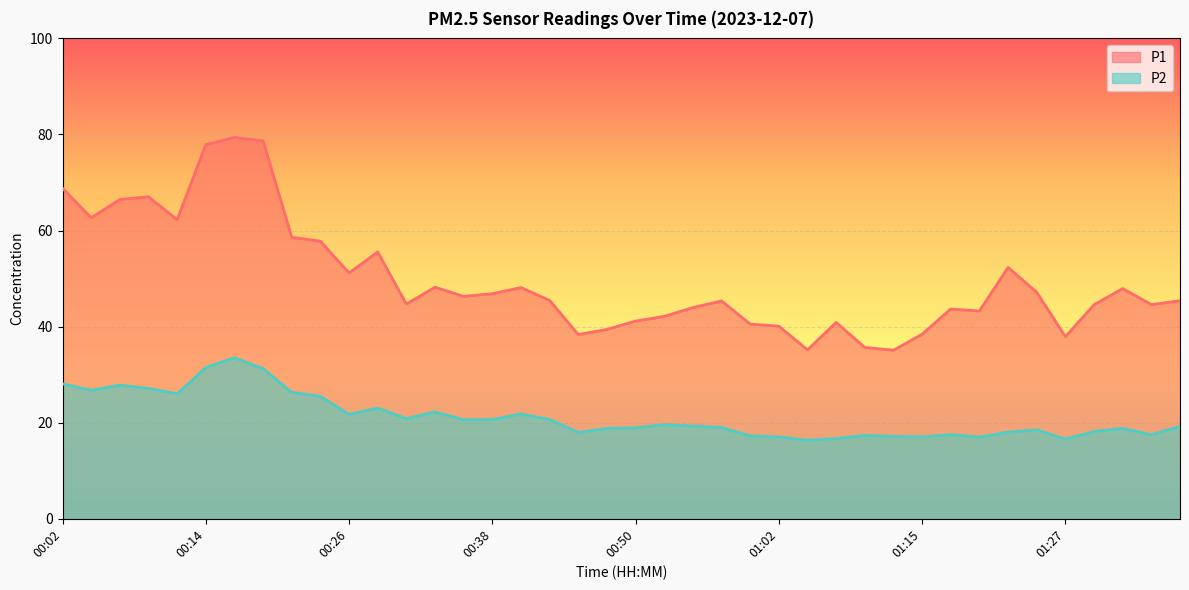

Rank the series at 01:10 from highest to lowest value.

P1, P2